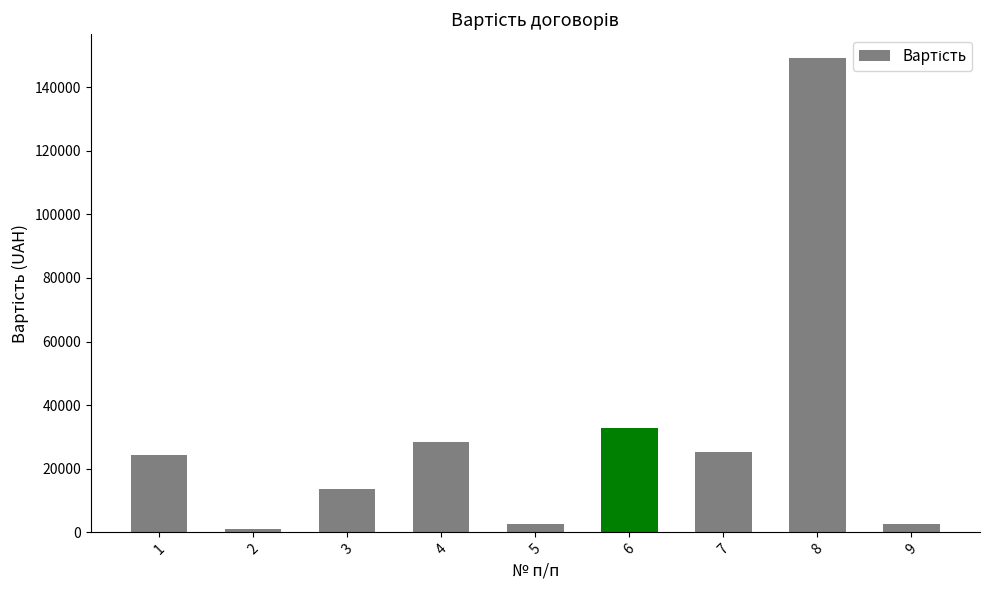

What is the ratio of the value at 3 to the value at 1?

0.6